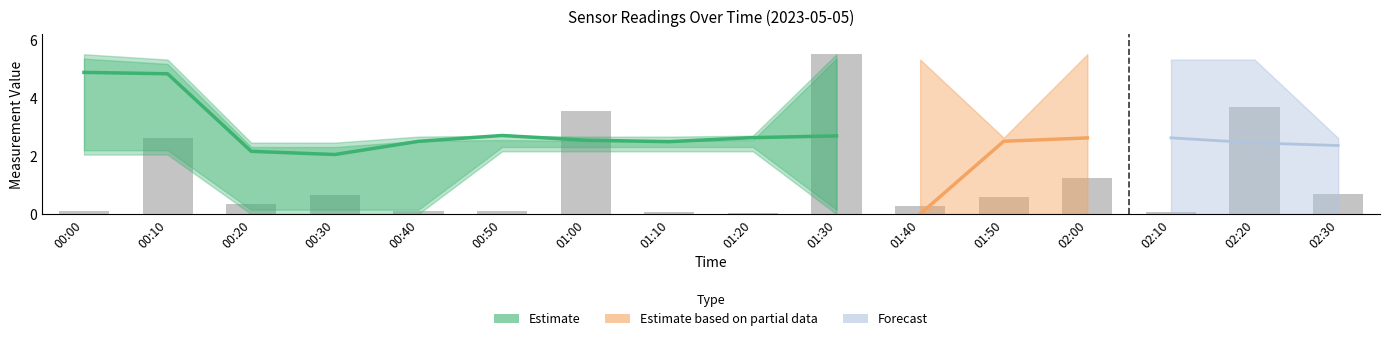

Reading left to right, list all the values displayed in this chart.

0.1	2.6	0.4	0.7	0.1	0.1	3.6	0.1	0.0	5.5	0.3	0.6	1.2	0.1	3.7	0.7